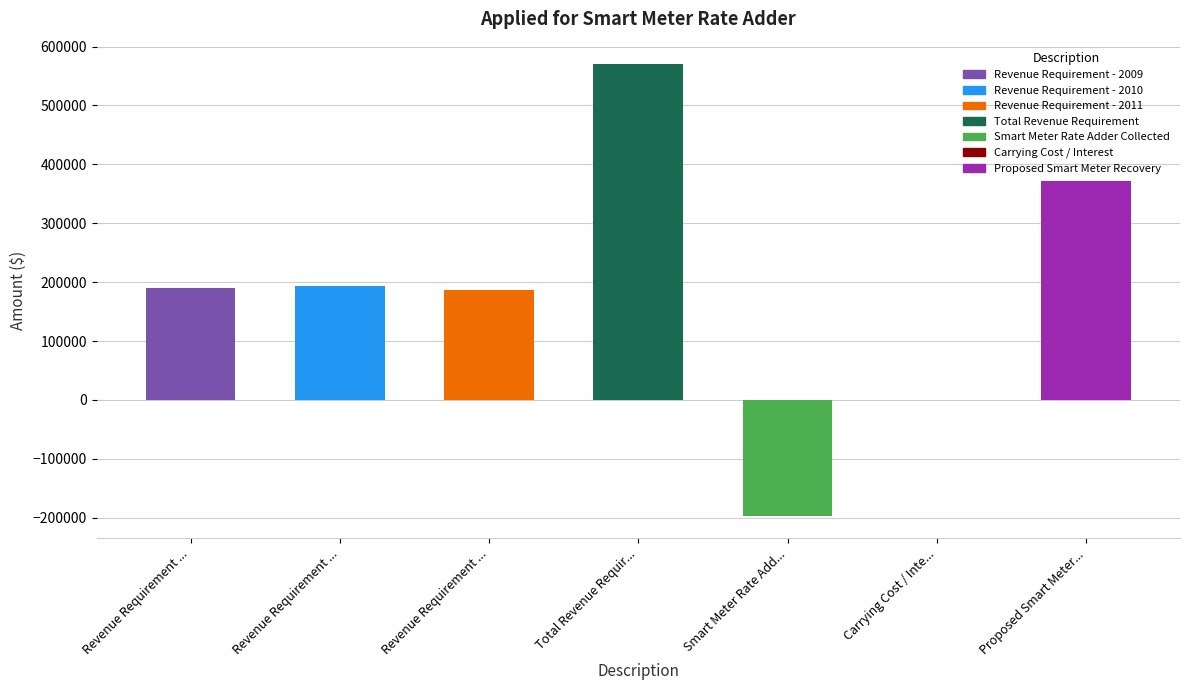

What is the average value?

187875.7